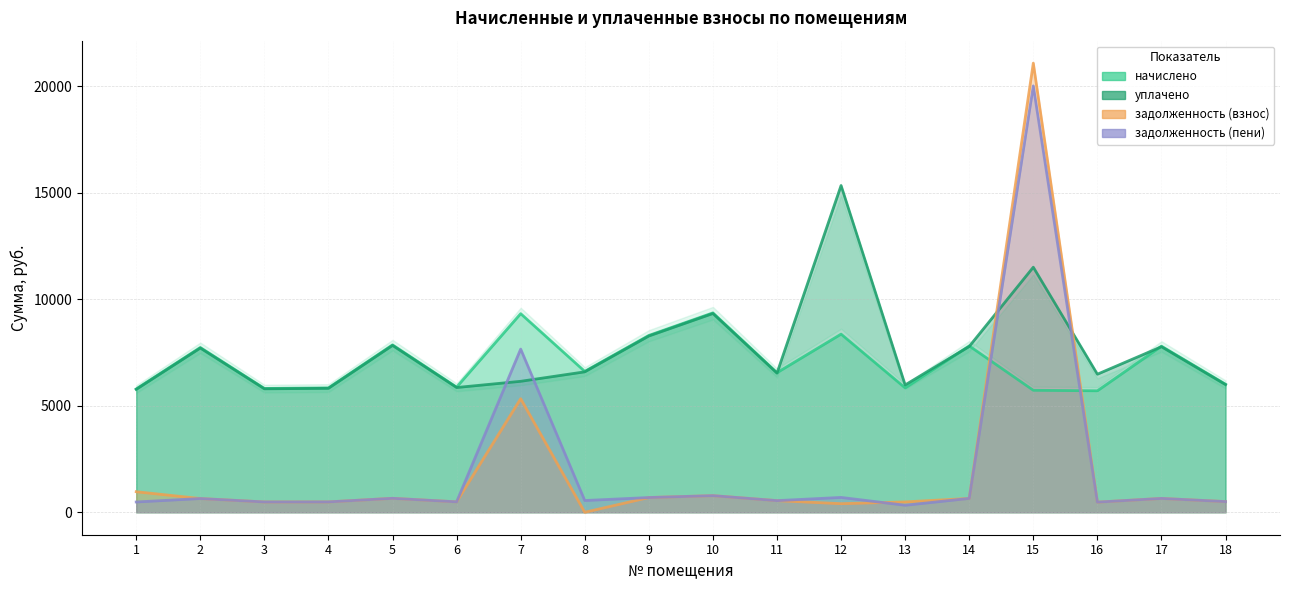

At which category is the sum across all series the highest?

15